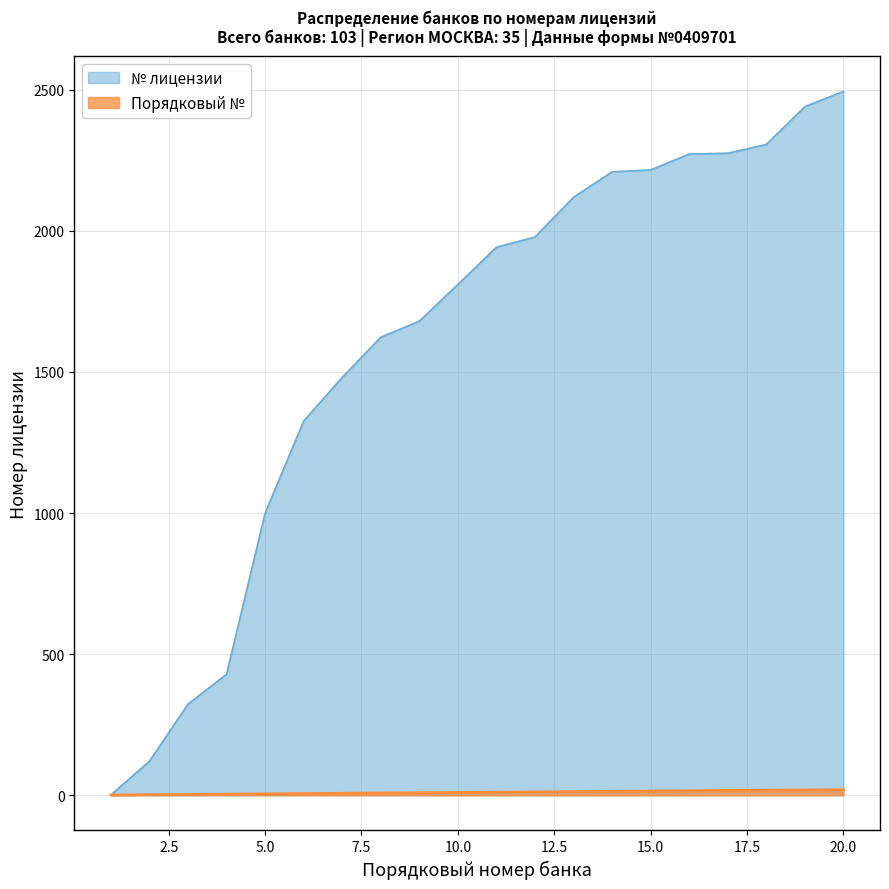

Rank the series by their average value, from lowest to highest.

Порядковый №, № лицензии